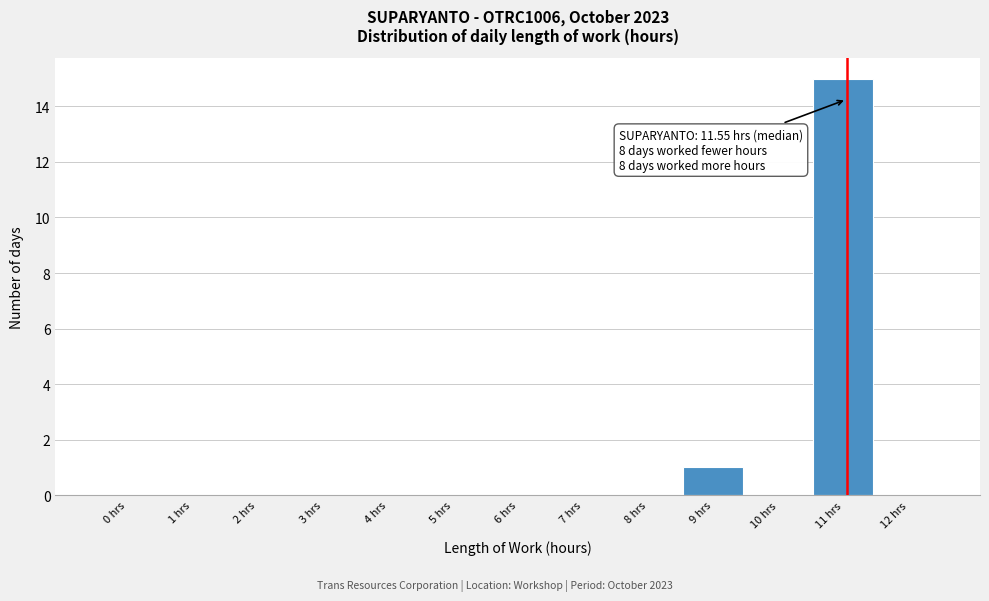

Reading right to left, extract all data points from this chart.

12 hrs=0	11 hrs=15	10 hrs=0	9 hrs=1	8 hrs=0	7 hrs=0	6 hrs=0	5 hrs=0	4 hrs=0	3 hrs=0	2 hrs=0	1 hrs=0	0 hrs=0